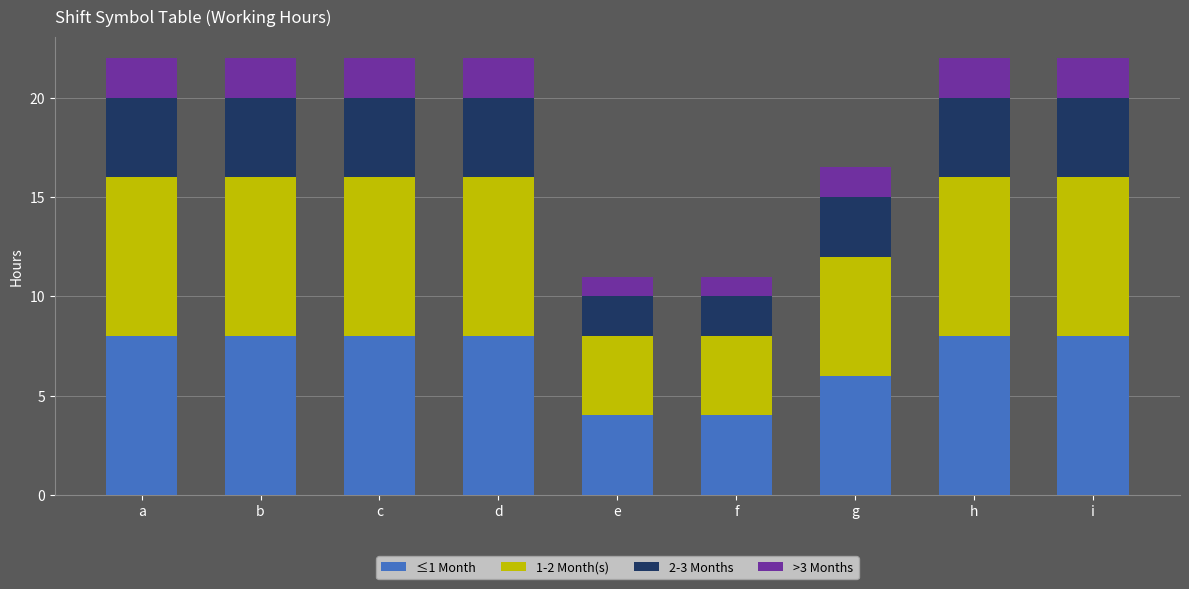

What is the total value across all series at g?

16.5